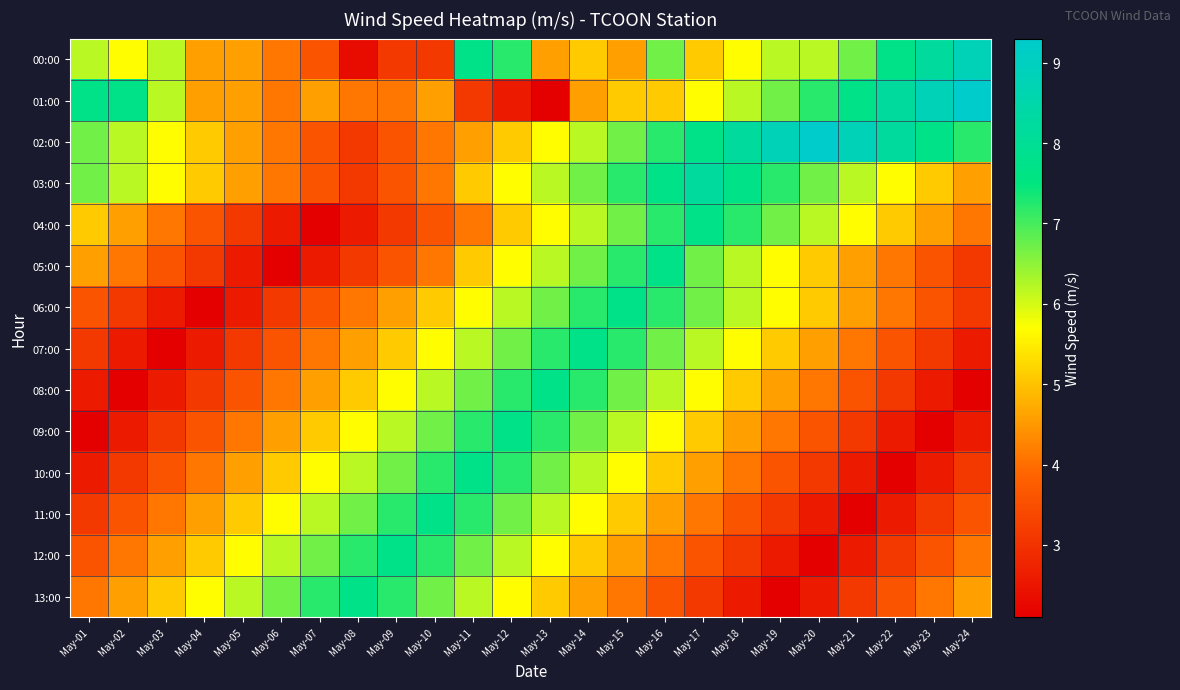

List the series in order of their peak value, highest first.

01:00, 02:00, 00:00, 03:00, 04:00, 05:00, 06:00, 07:00, 08:00, 09:00, 10:00, 11:00, 12:00, 13:00